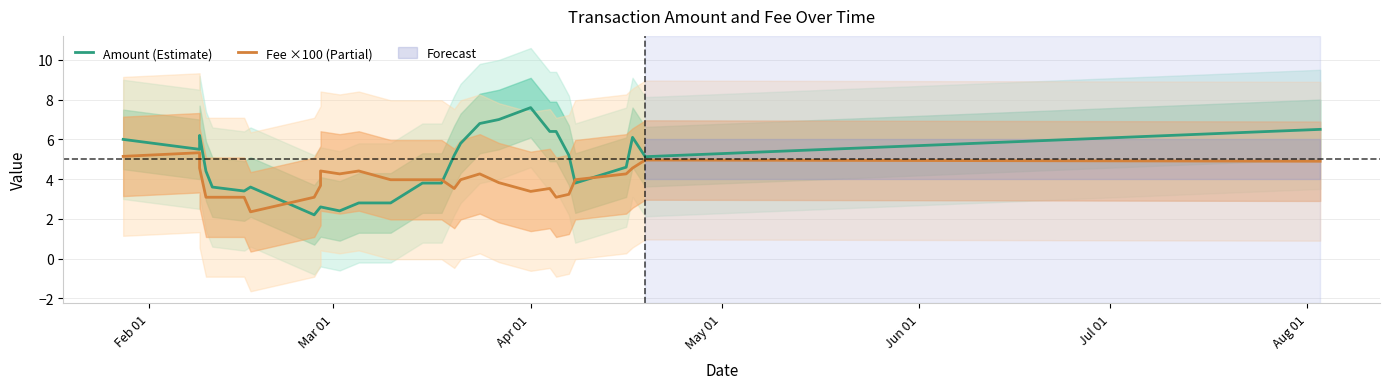

Rank the series by their maximum value, from highest to lowest.

Amount (Estimate), Fee ×100 (Partial)